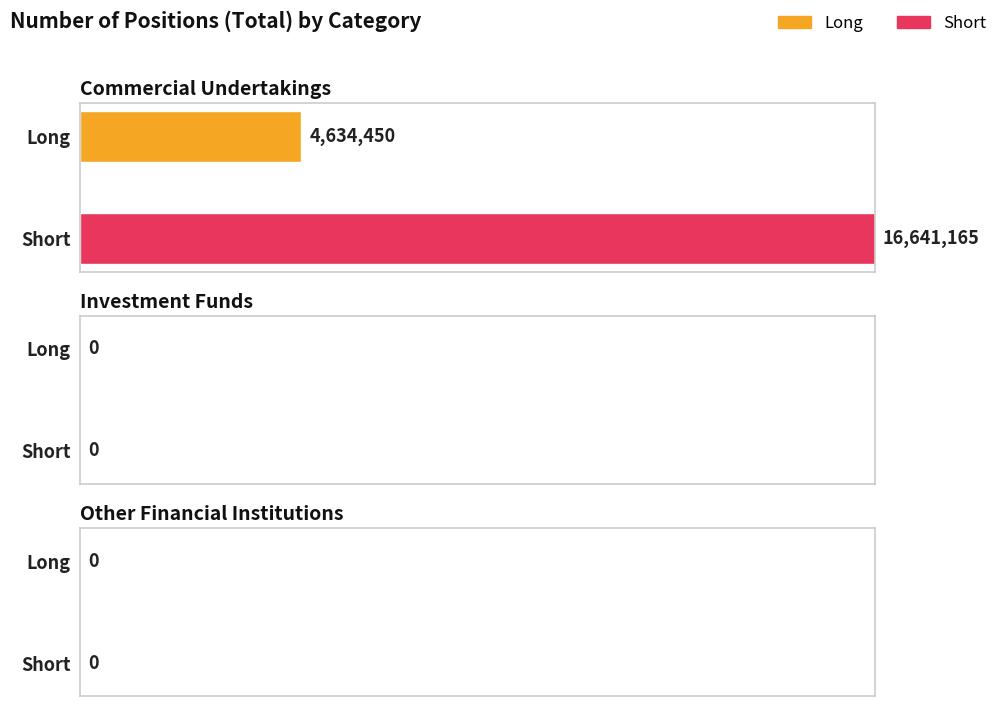

What is the label of the 3rd bar from the left?

Other Financial Institutions